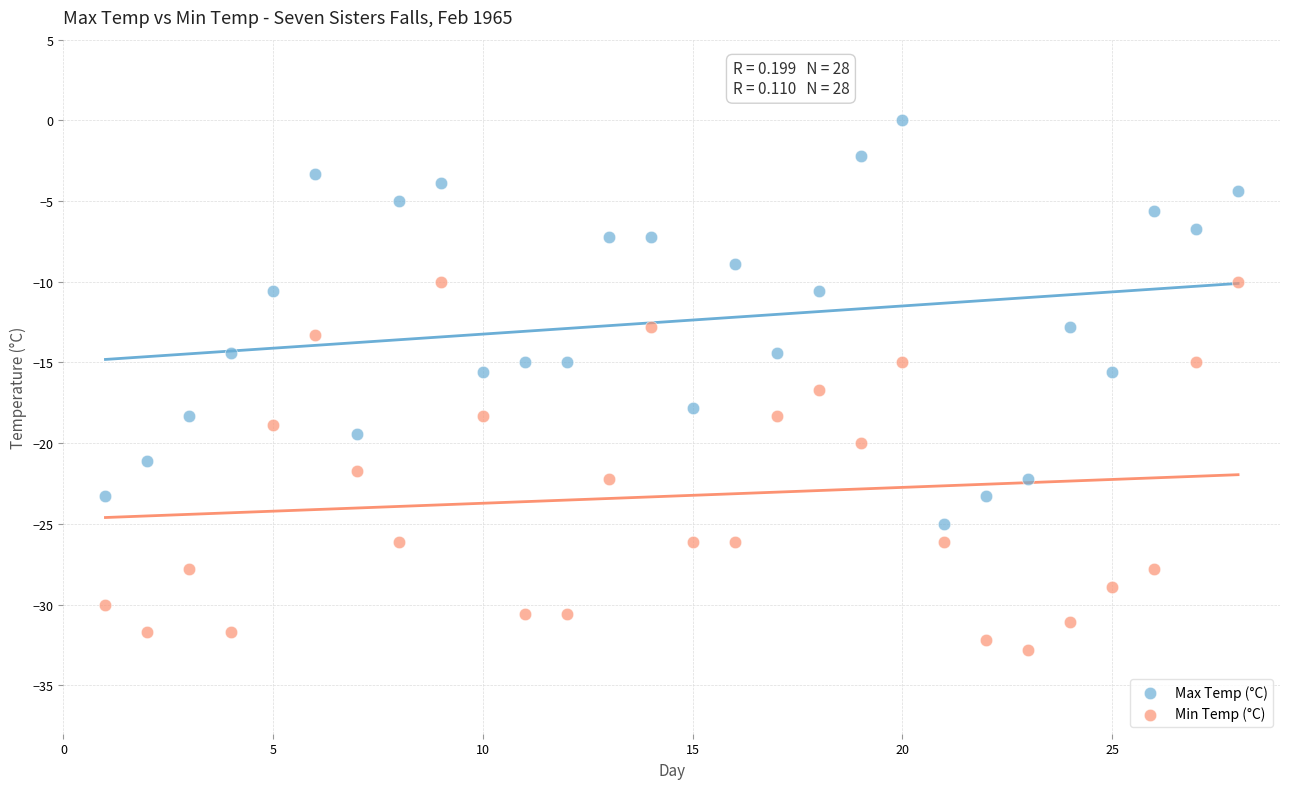

What are all the series names shown in the legend?

Max Temp (°C), Min Temp (°C)